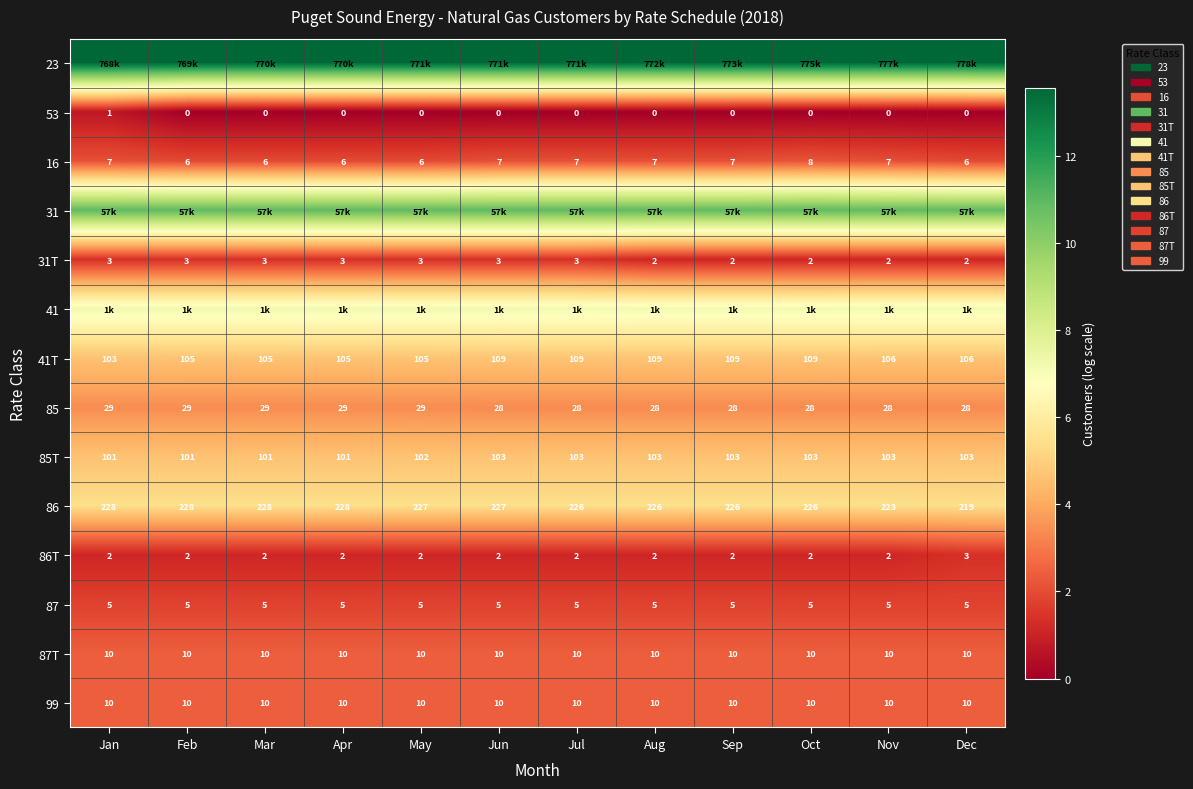

Is it true that 85T equals 7.0 at Nov?

False